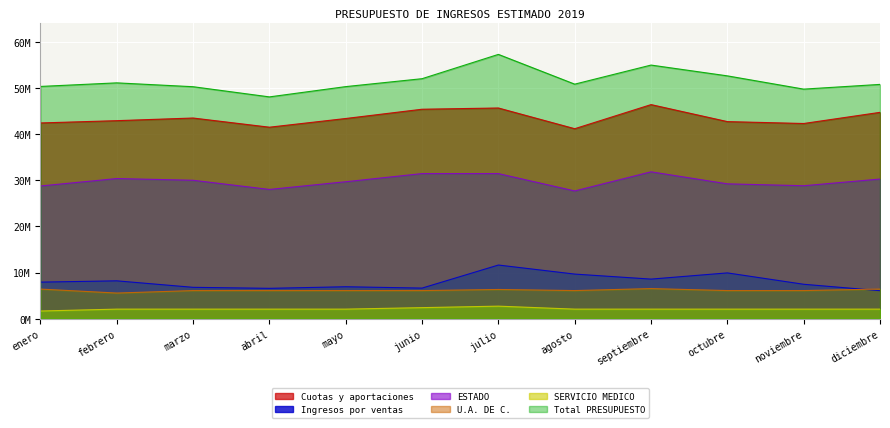

What is the label of the 4th point from the left?

abril